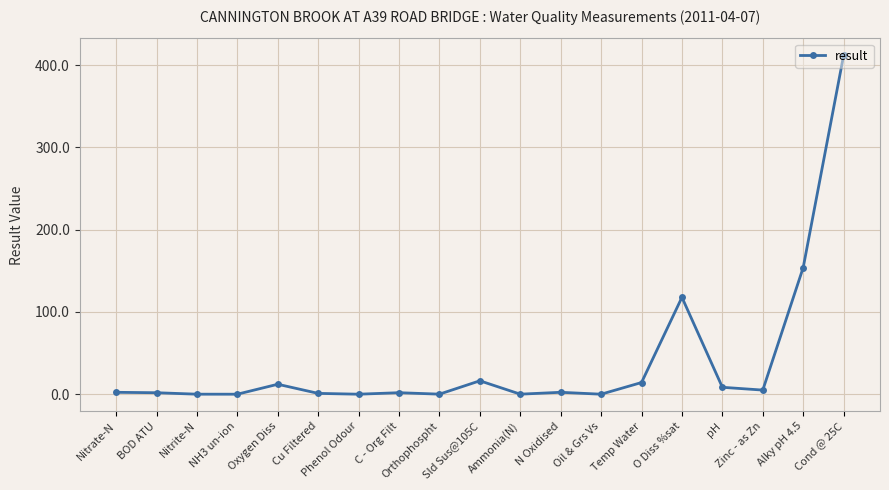

What is the difference between the maximum and second lowest values?

412.0